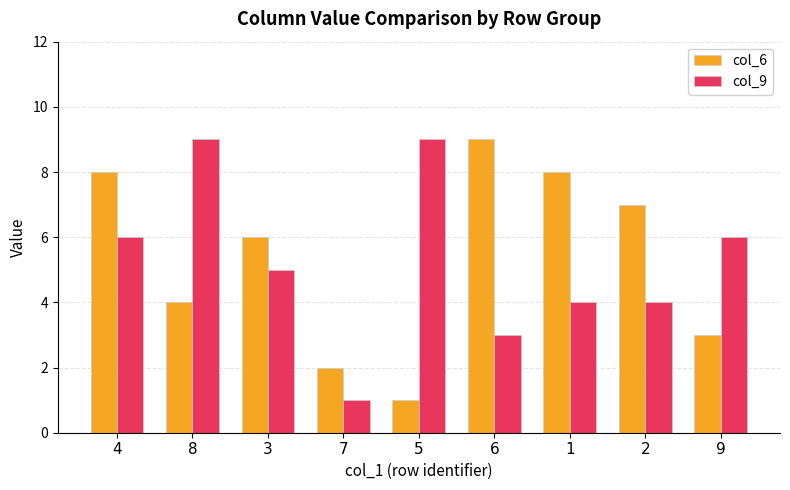

At 6, list the series in order from largest to smallest.

col_6, col_9